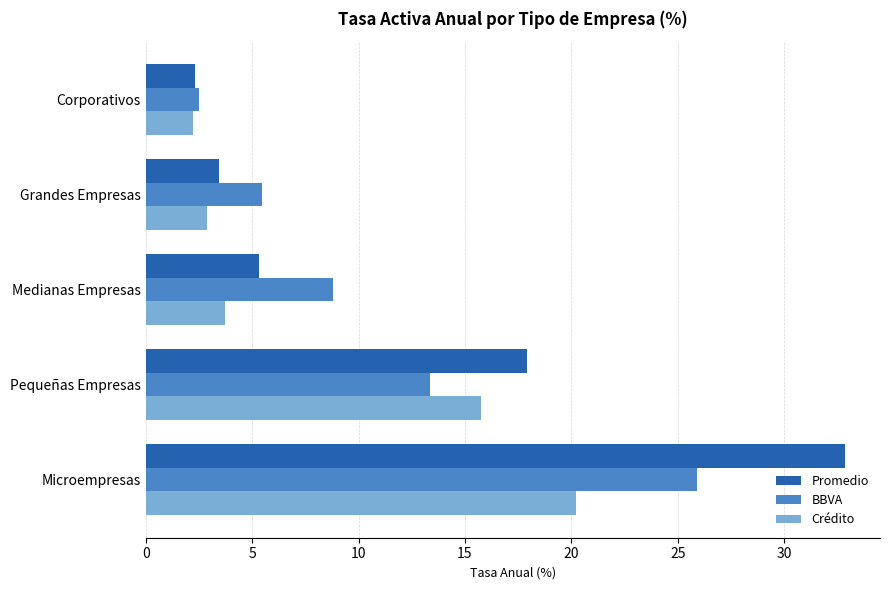

Where is Promedio nearest to the value 17?

Pequeñas Empresas